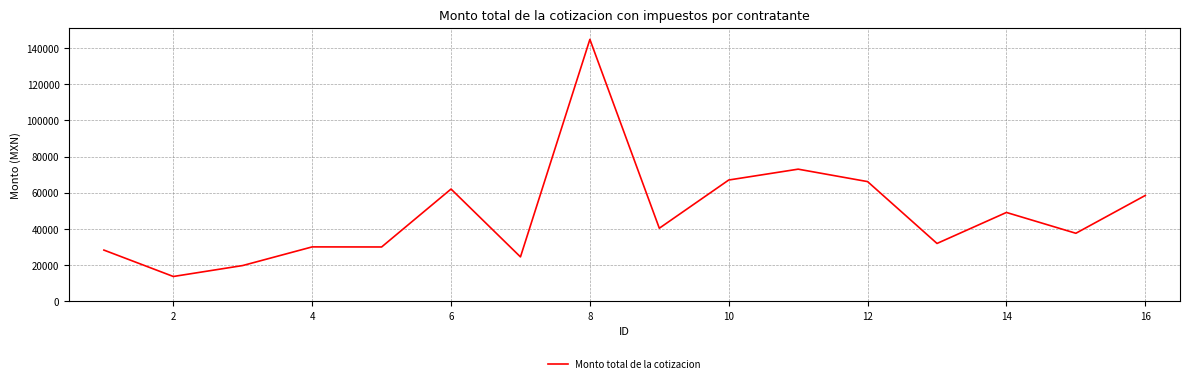

What is the greatest value displayed?

144800.0